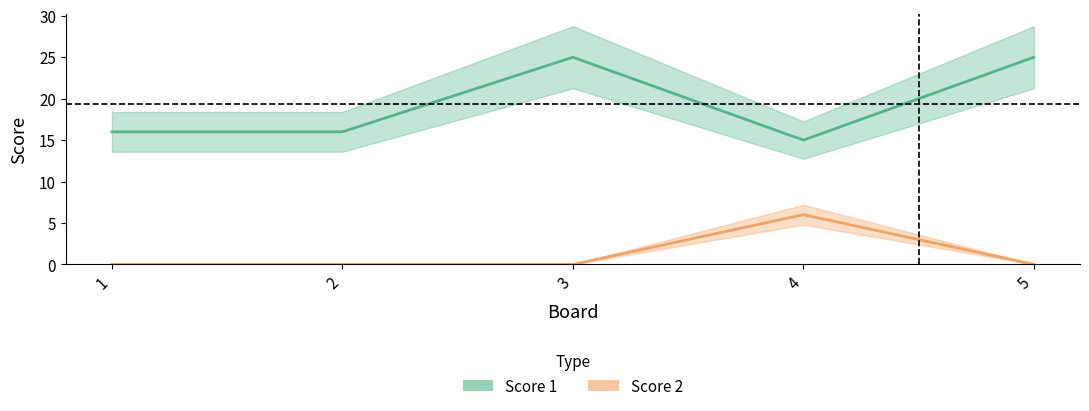

Where is the first local minimum for Score 1?

4